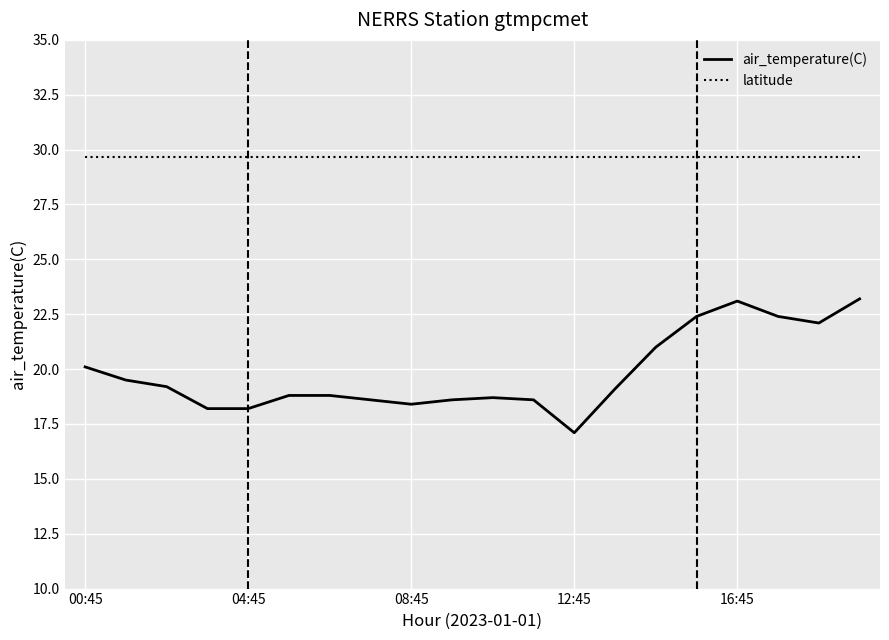

List the series in order of their overall mean, highest first.

latitude, air_temperature(C)